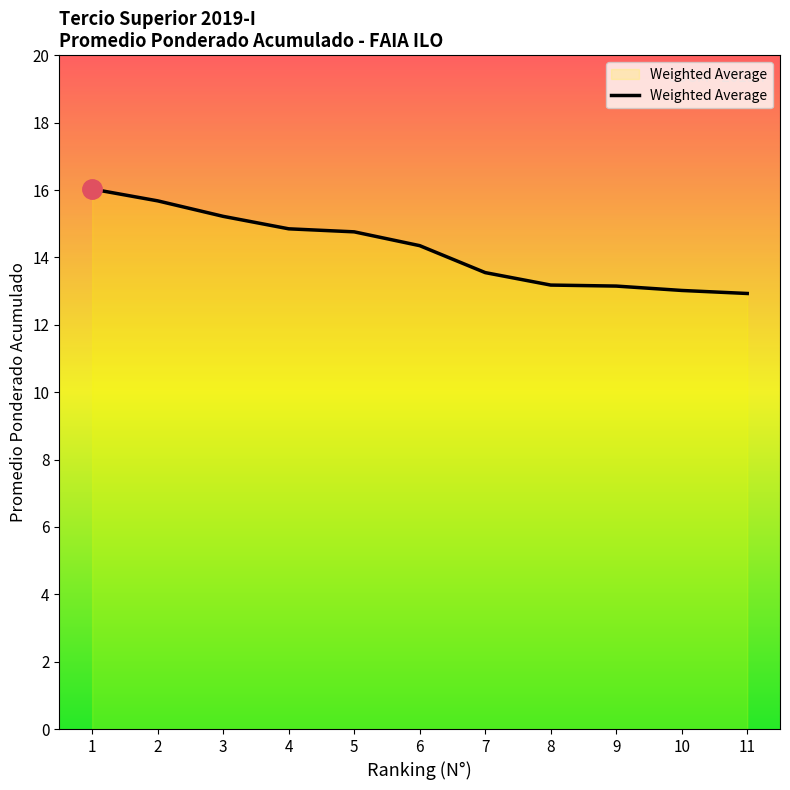

The chart shows a value of 4.1 at 7. True or false?

False